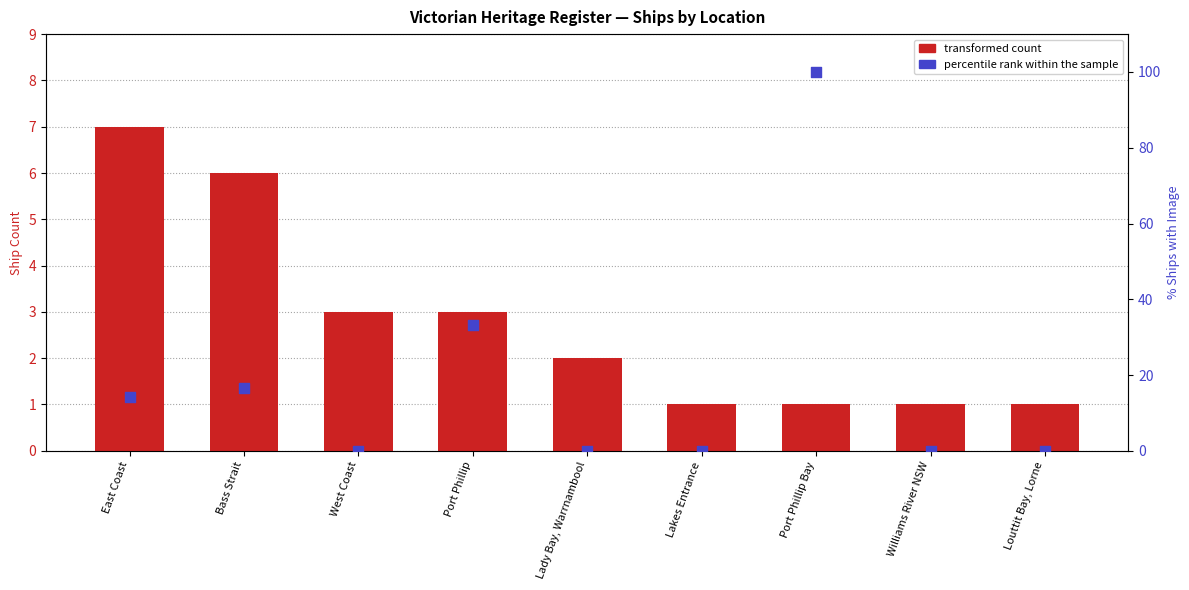

Which series reaches the minimum Y coordinate?

% with image